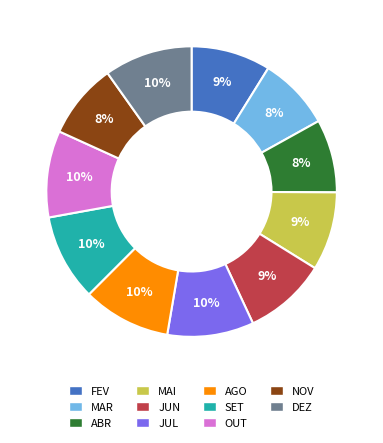

The ABR slice represents 20% of the pie. True or false?

False